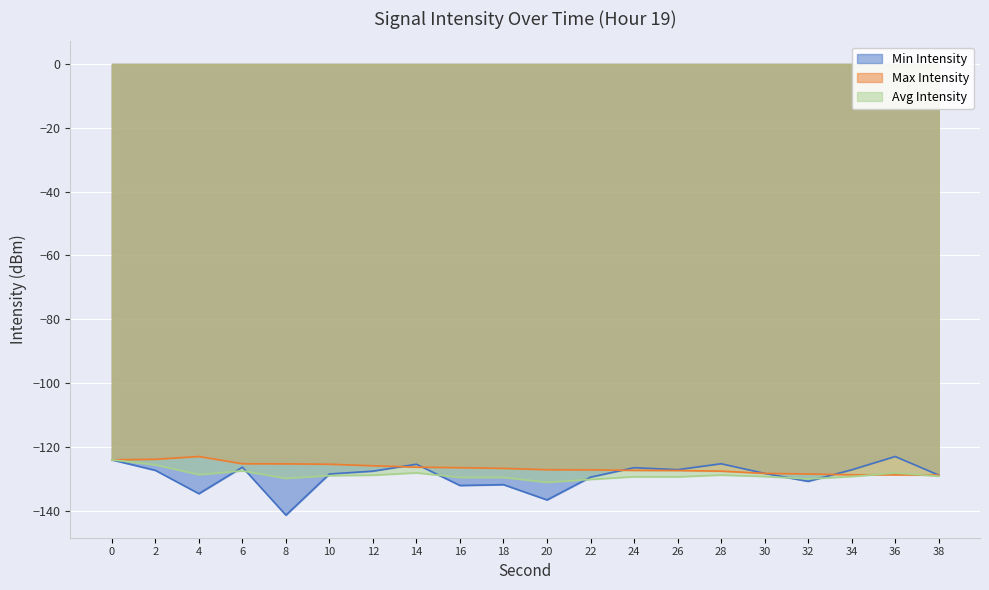

The Min Intensity series shows -75.4 at 34. True or false?

False